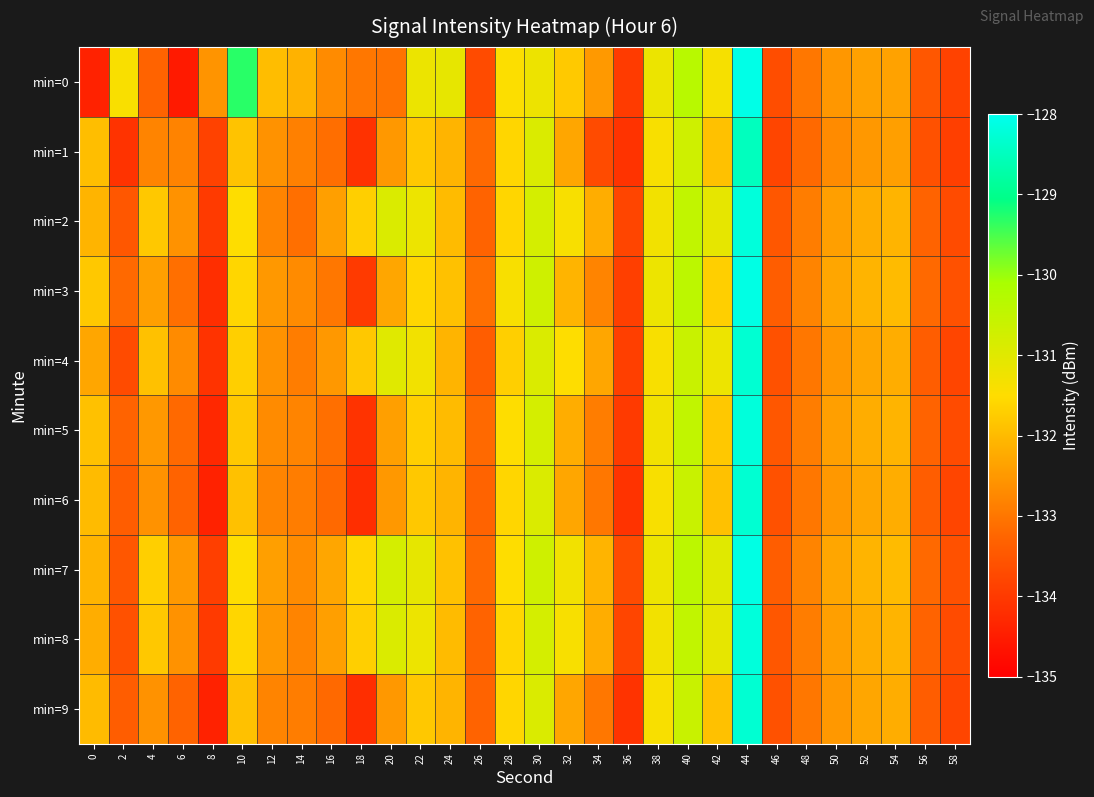

Which series has the largest total across all categories?

min=7